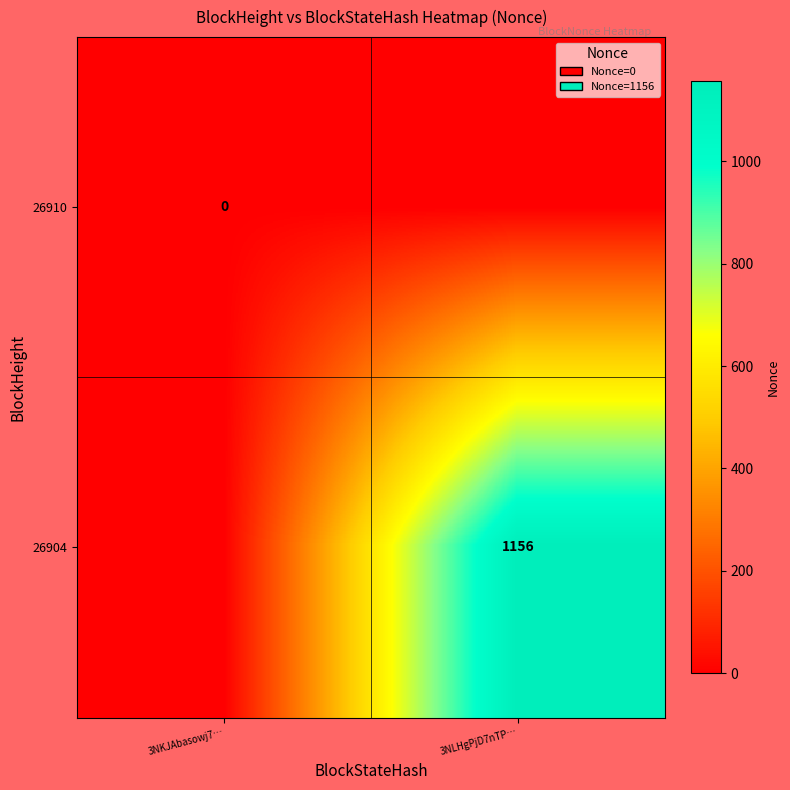

At how many categories does at least one series exceed 130?

1